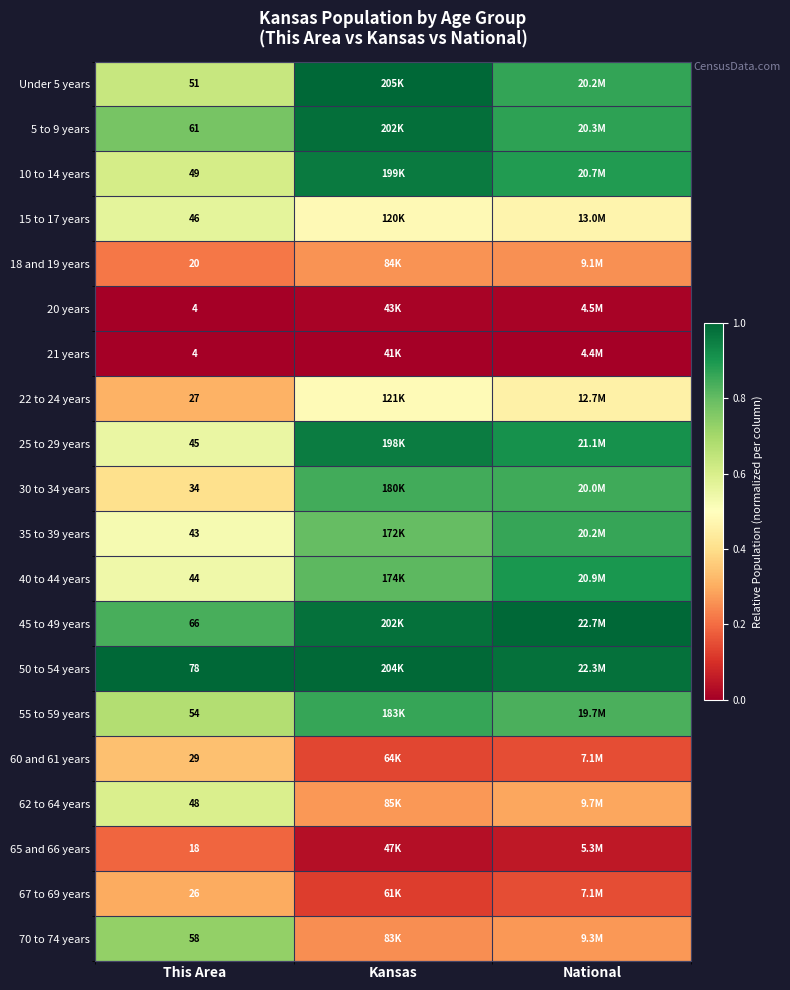

Count the number of categories in the chart.

3